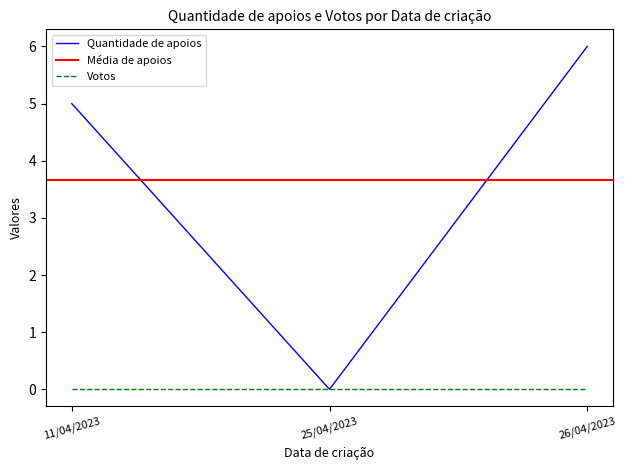

Rank the categories by value from highest to lowest.

26/04/2023, 11/04/2023, 25/04/2023